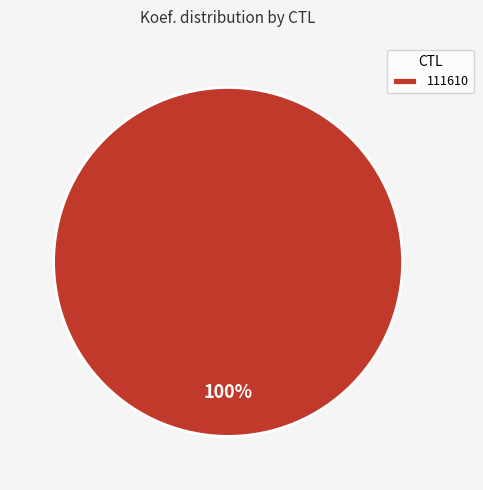

What percentage is the 111610 slice, to the nearest percent?

100%